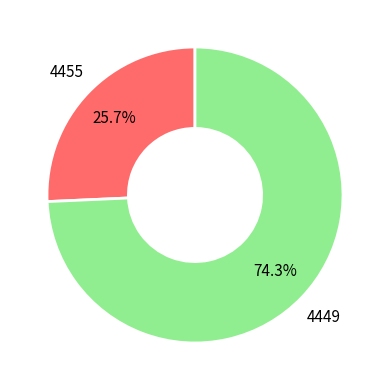

Does any single category account for the majority?

Yes